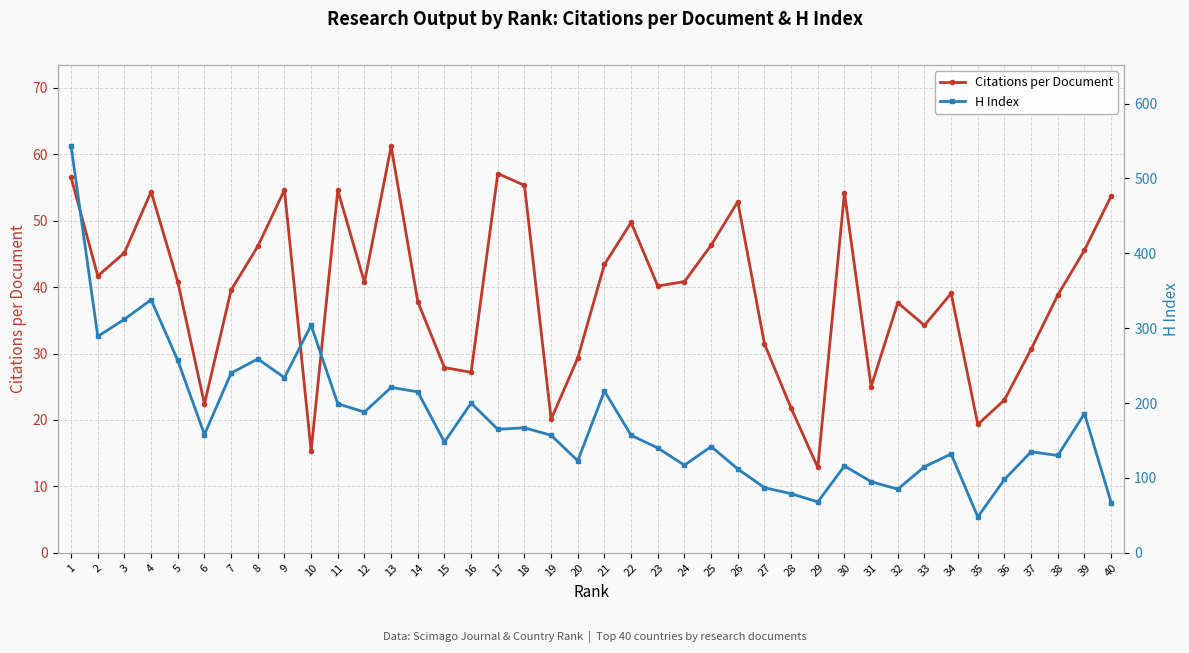

What is the average value of the H Index series?

176.1